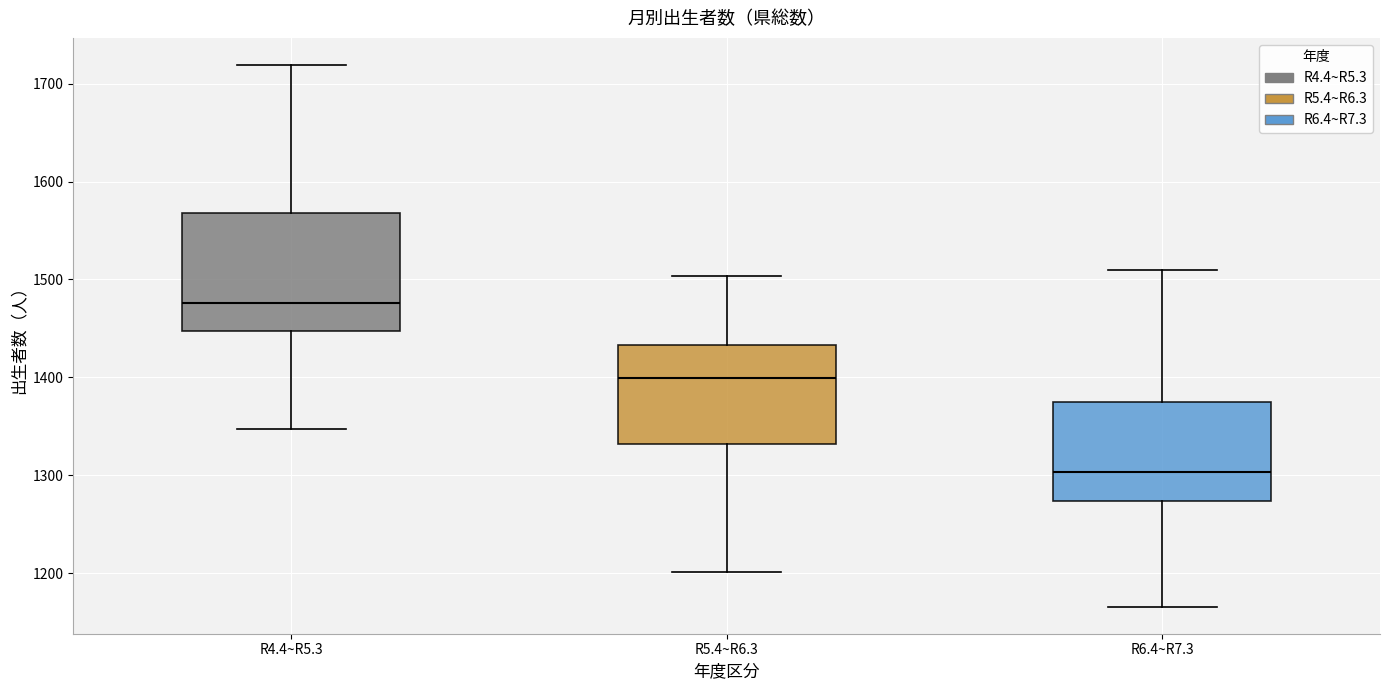

Reading left to right, read every box against the y-axis: the position of its median line, the range the box covers, and the ends of its whiskers. The values are not printed on the chart, so give them approximately, as read against the axis.

R4.4~R5.3: median 1480, box 1450 to 1570, whiskers 1350 to 1720
R5.4~R6.3: median 1400, box 1330 to 1430, whiskers 1200 to 1500
R6.4~R7.3: median 1300, box 1270 to 1380, whiskers 1170 to 1510